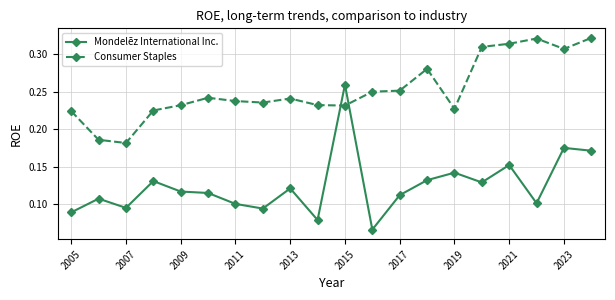

Which series has the largest range (max minus min)?

Mondelēz International Inc.